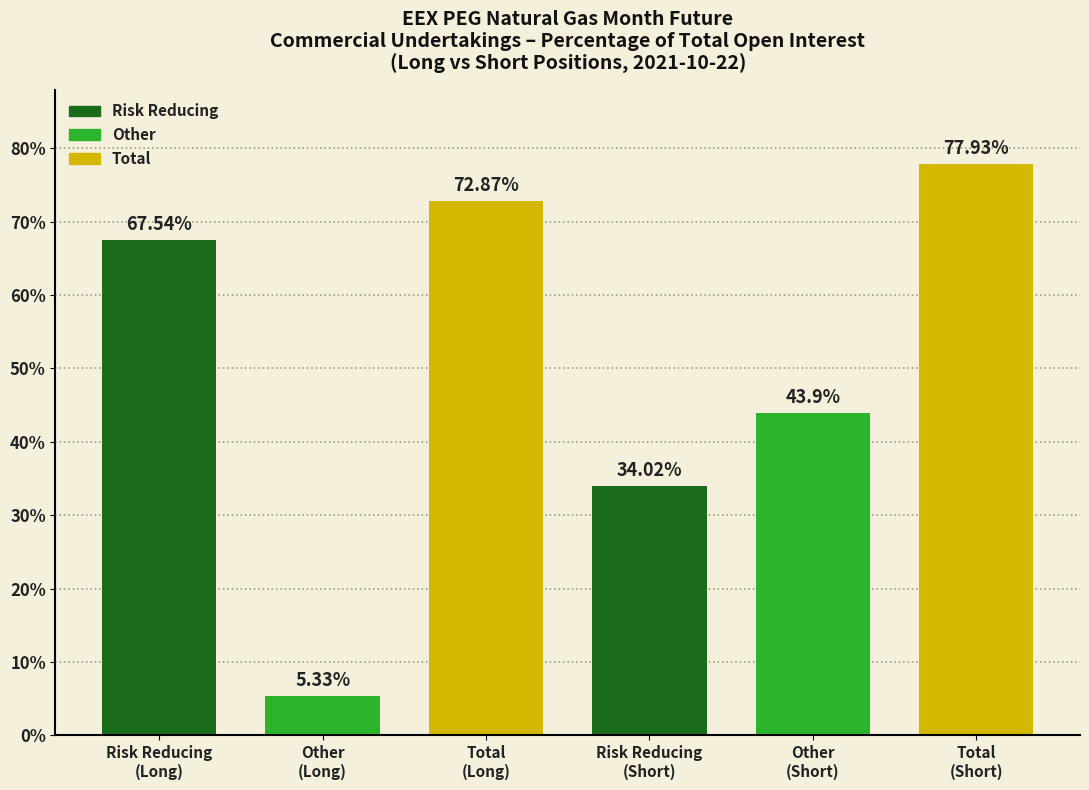

What is the difference between the second highest and minimum values?

67.5